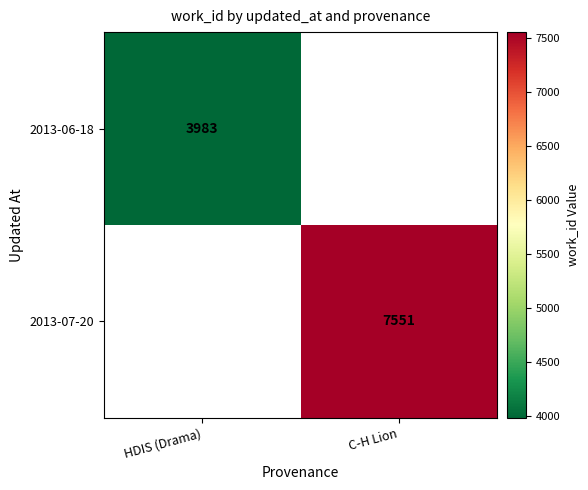

Is it true that 2013-06-18 equals 3983 at HDIS (Drama)?

True